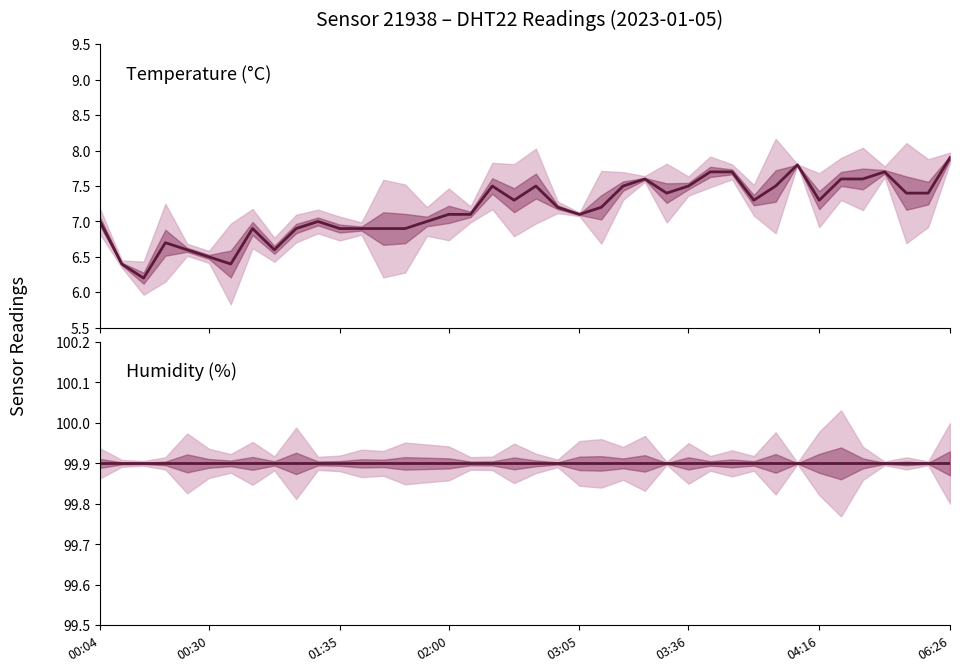

True or false: temperature and humidity cross at least once.

False